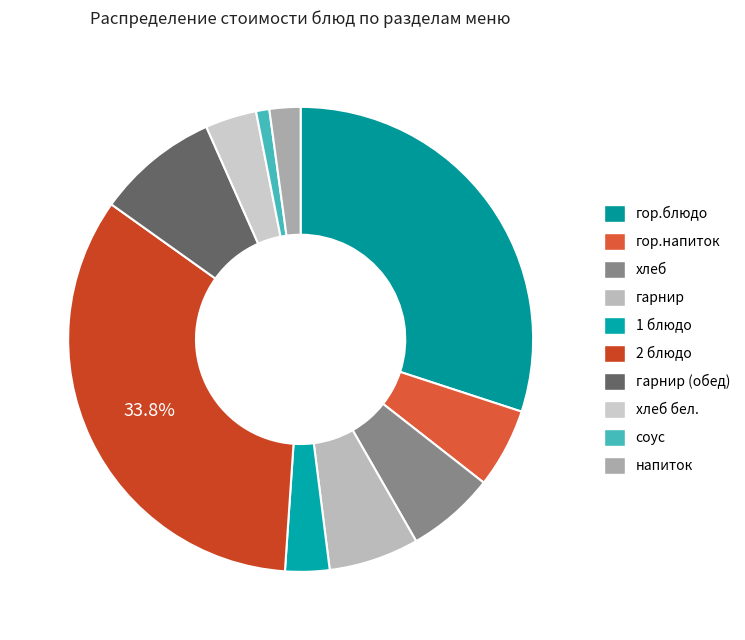

Rank the categories by value from lowest to highest.

соус, напиток, 1 блюдо, хлеб бел., гор.напиток, хлеб, гарнир, гарнир (обед), гор.блюдо, 2 блюдо